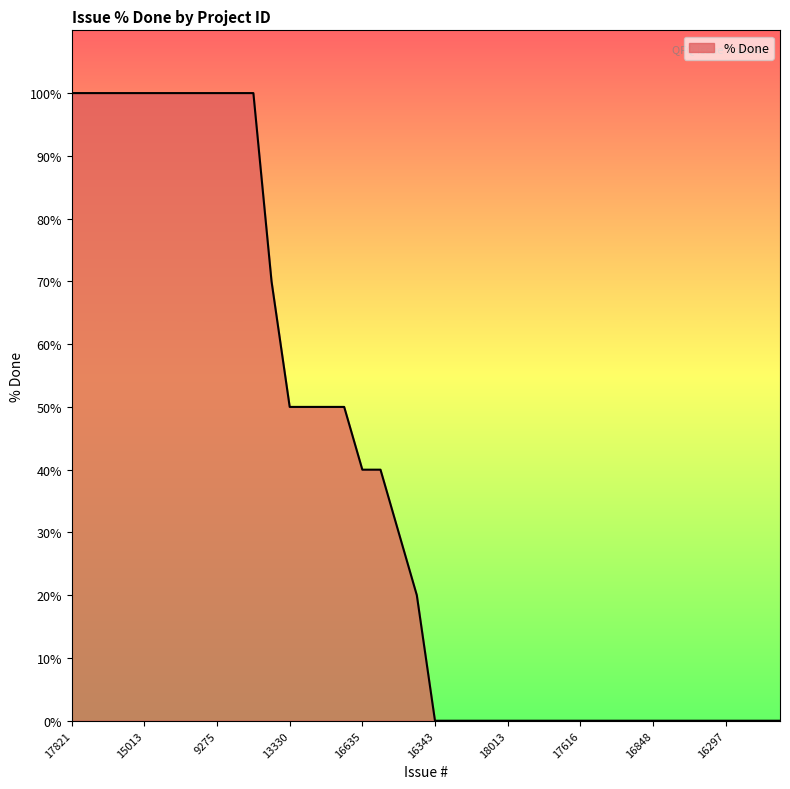

How many values are between 0 and 100?

40